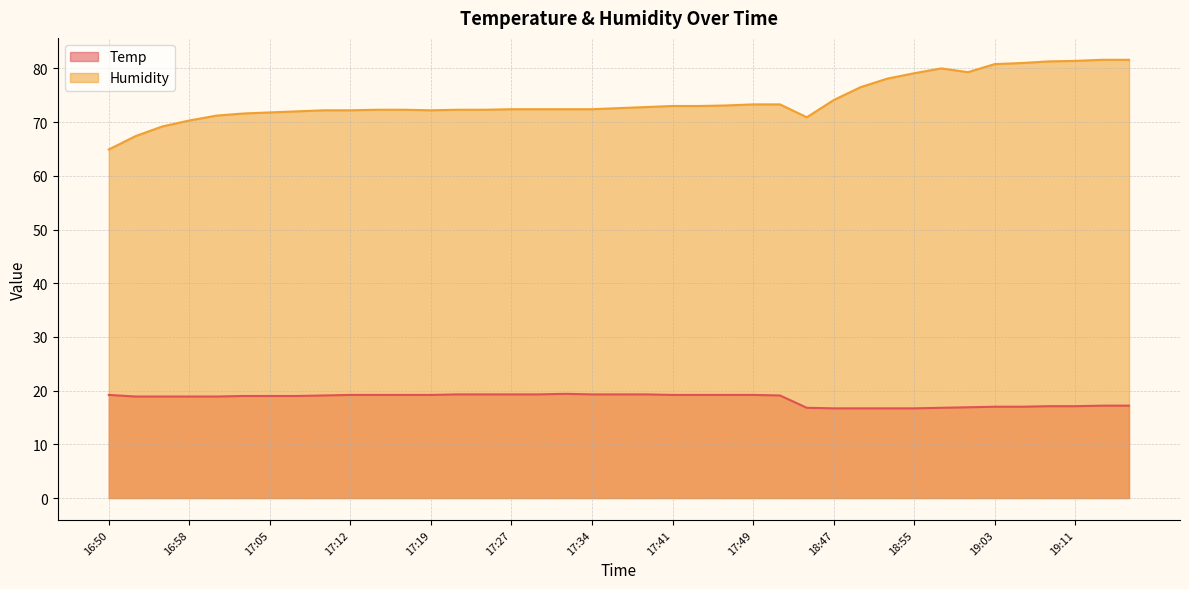

What is the average value of the Temp series?

18.4